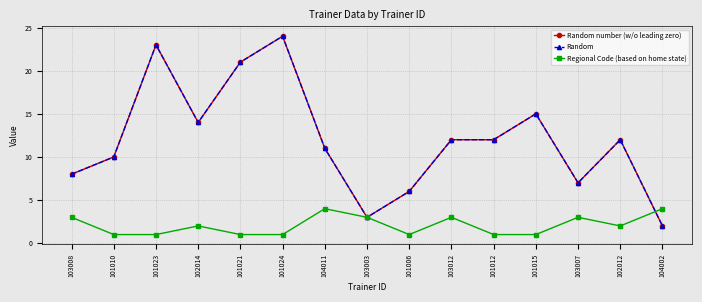

True or false: Regional Code (based on home state) and Random number (w/o leading zero) cross at least once.

True